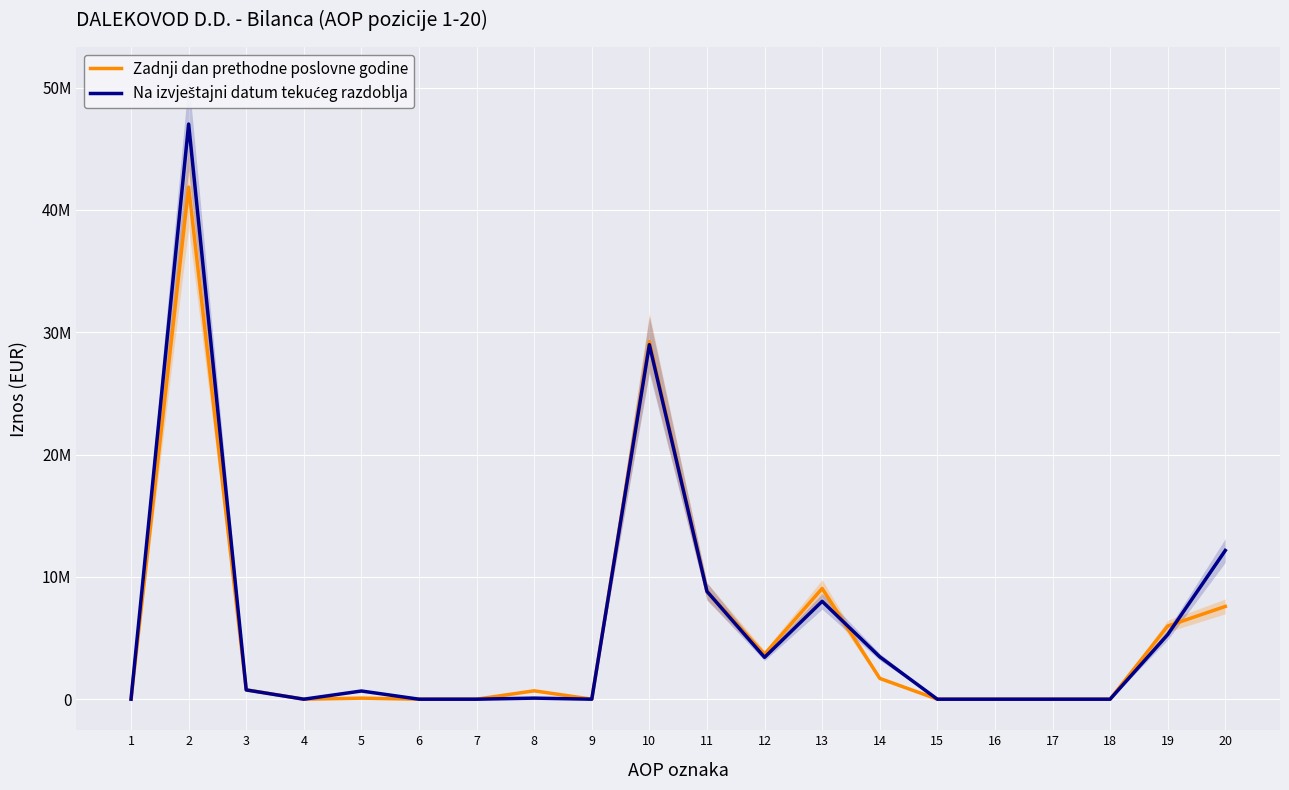

What is the sum of all Na izvještajni datum tekućeg razdoblja values?

118672215